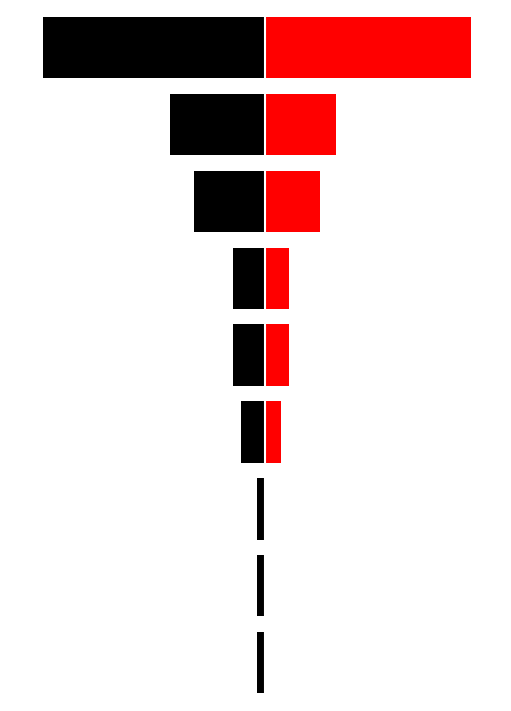

How many data points in Count (Red) are above 3?

3